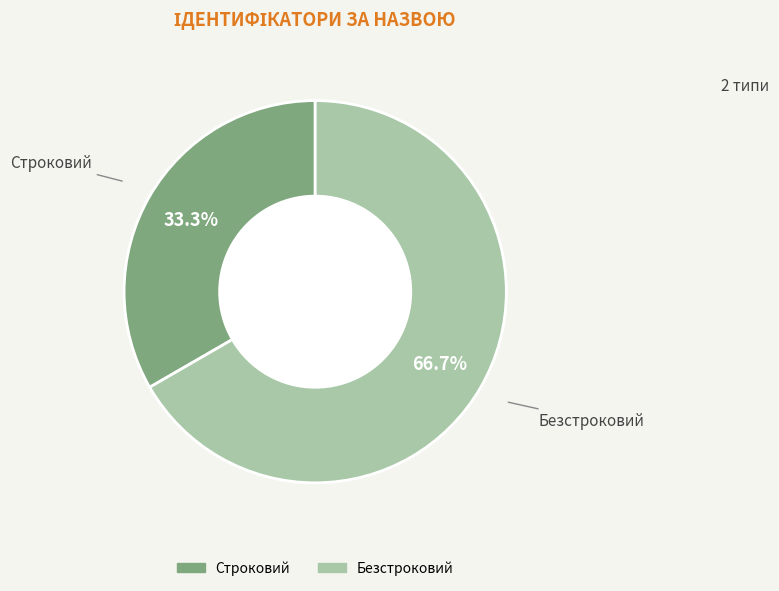

Between Безстроковий and Строковий, which is larger?

Безстроковий